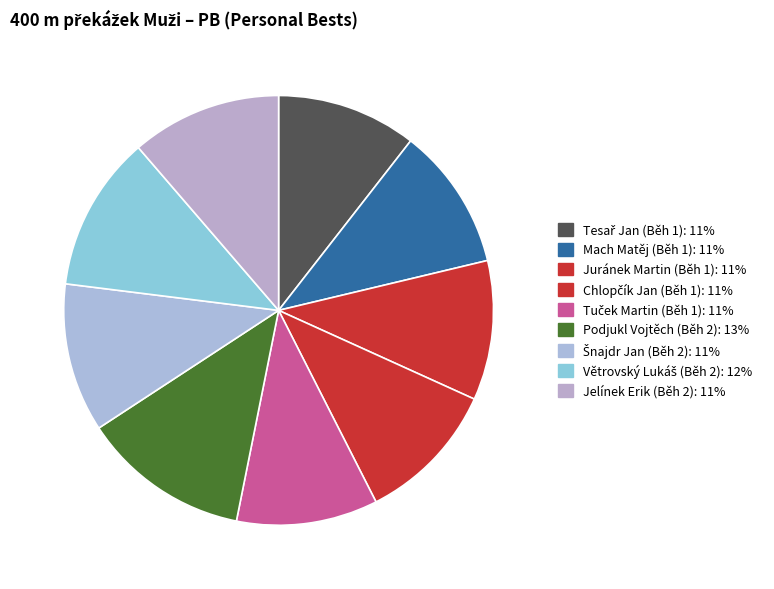

Does any single category account for the majority?

No